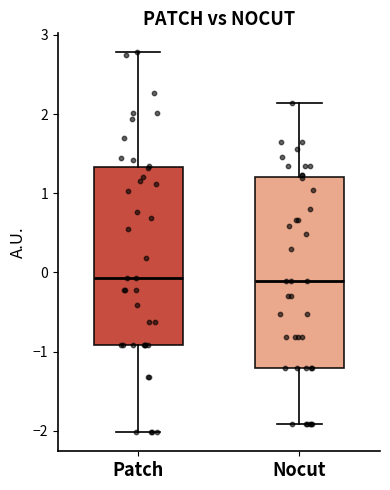

Comparing the boxes themselves (not the whiskers), which one is the tallest?

Nocut